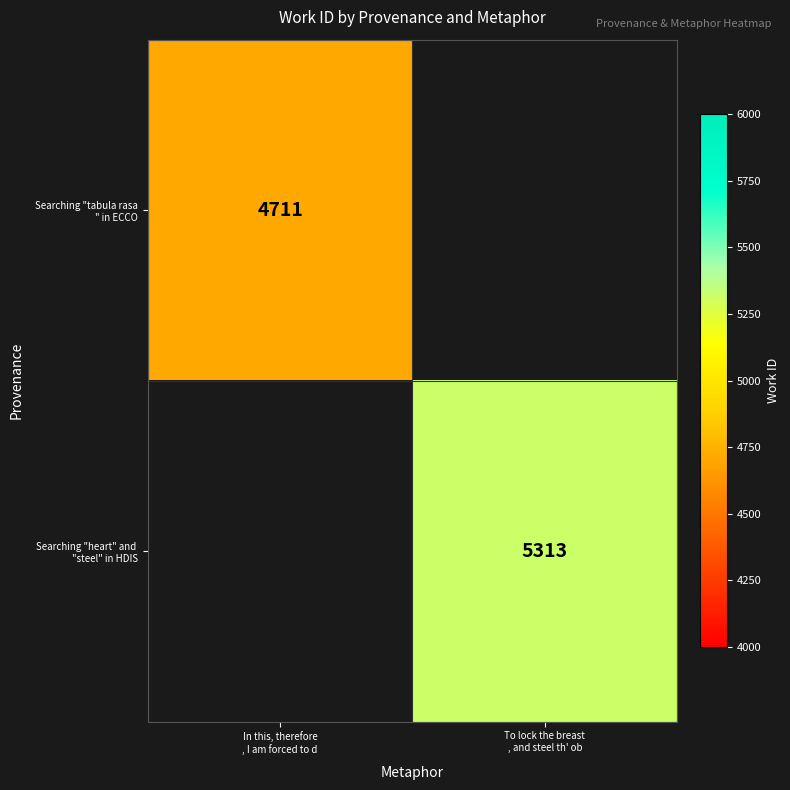

List the series in order of their peak value, lowest first.

Searching "tabula rasa " in ECCO, Searching "heart" and "steel" in HDIS